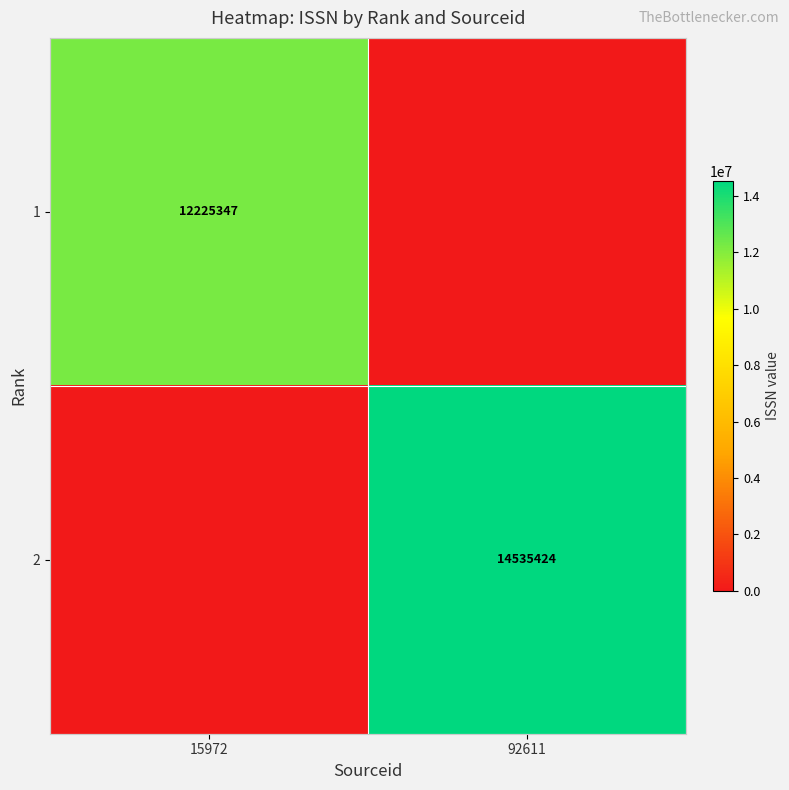

The value of 1 at 15972 is 12225347. True or false?

True